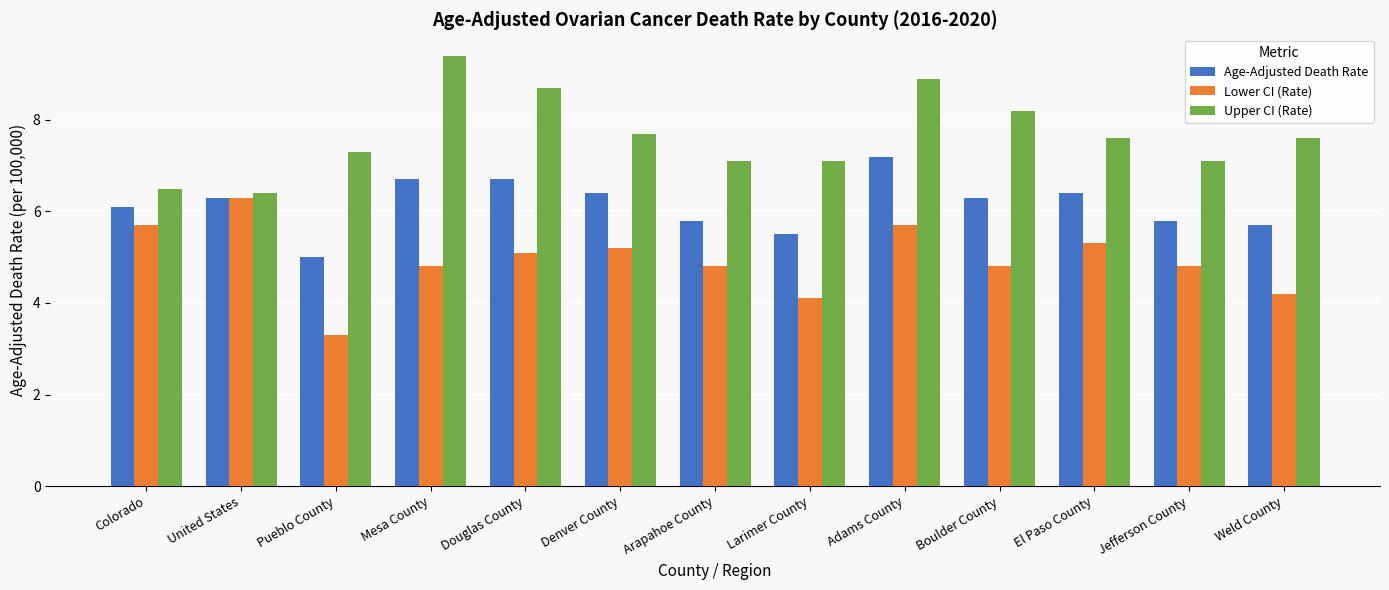

What is the spread (max minus min) of values at Weld County?

3.4